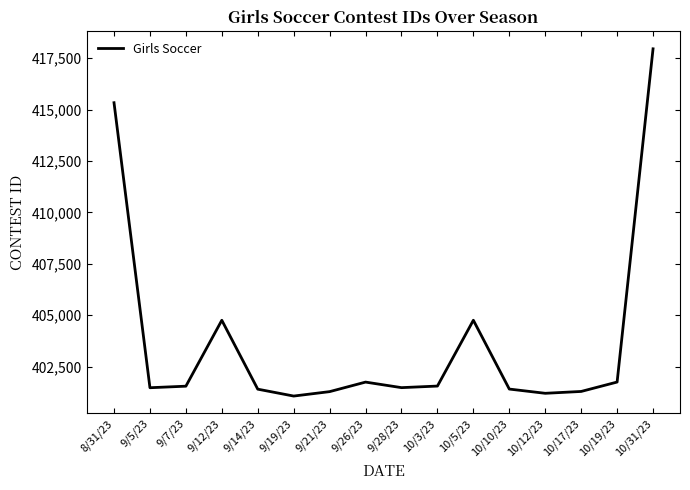

Is it true that the value at 10/31/23 is 417951?

True